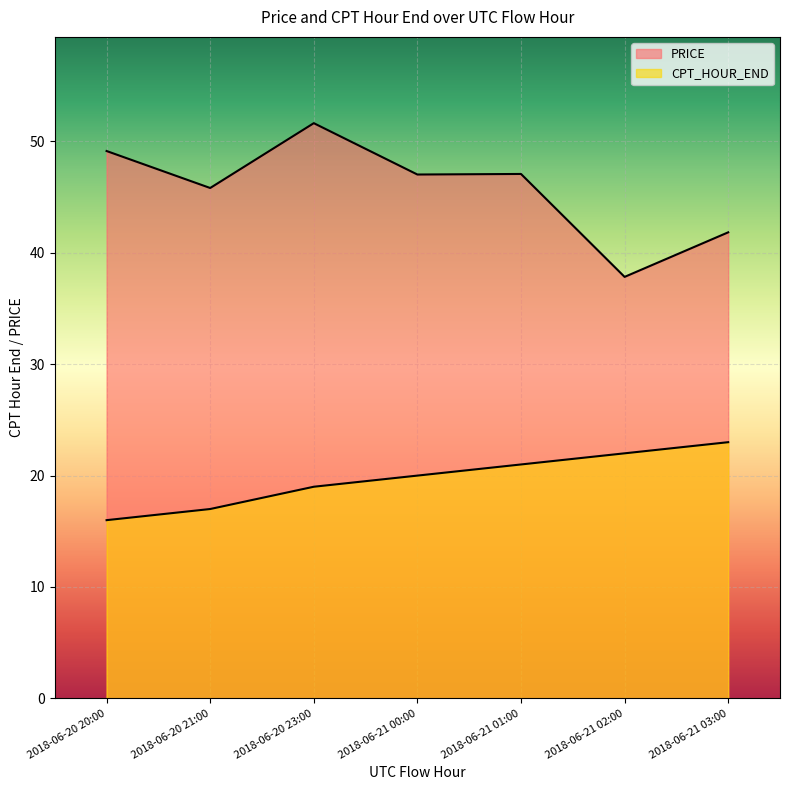

True or false: CPT_HOUR_END has a value of 21.0 at 2018-06-21 01:00.

True